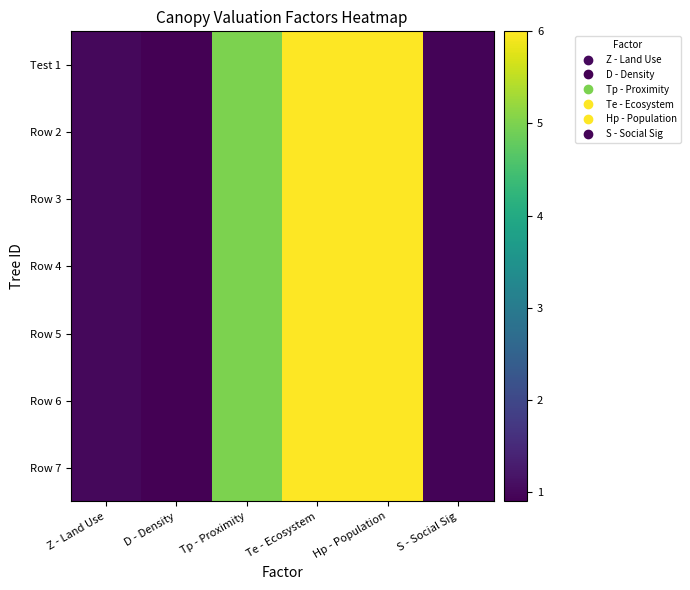

What is the greatest value displayed?

6.0